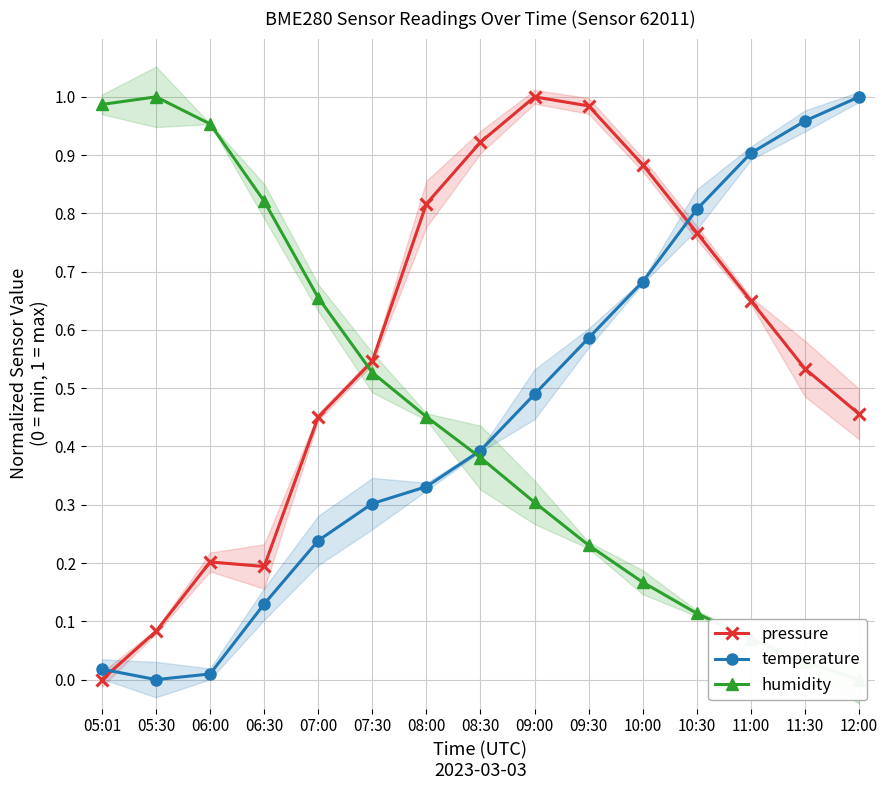

Reading left to right, transcribe all the data shown in this chart.

pressure: 0.0	0.1	0.2	0.2	0.5	0.5	0.8	0.9	1.0	1.0	0.9	0.8	0.7	0.5	0.5
temperature: 0.0	0.0	0.0	0.1	0.2	0.3	0.3	0.4	0.5	0.6	0.7	0.8	0.9	1.0	1.0
humidity: 1.0	1.0	1.0	0.8	0.7	0.5	0.5	0.4	0.3	0.2	0.2	0.1	0.1	0.0	0.0